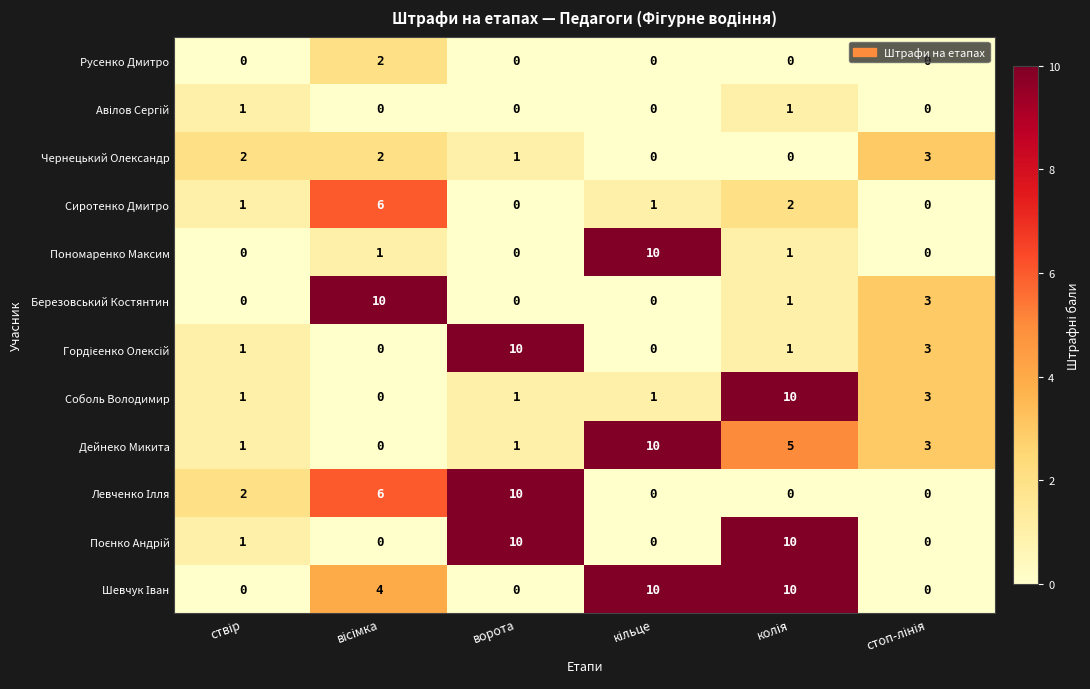

What is the spread (max minus min) of values at ворота?

10